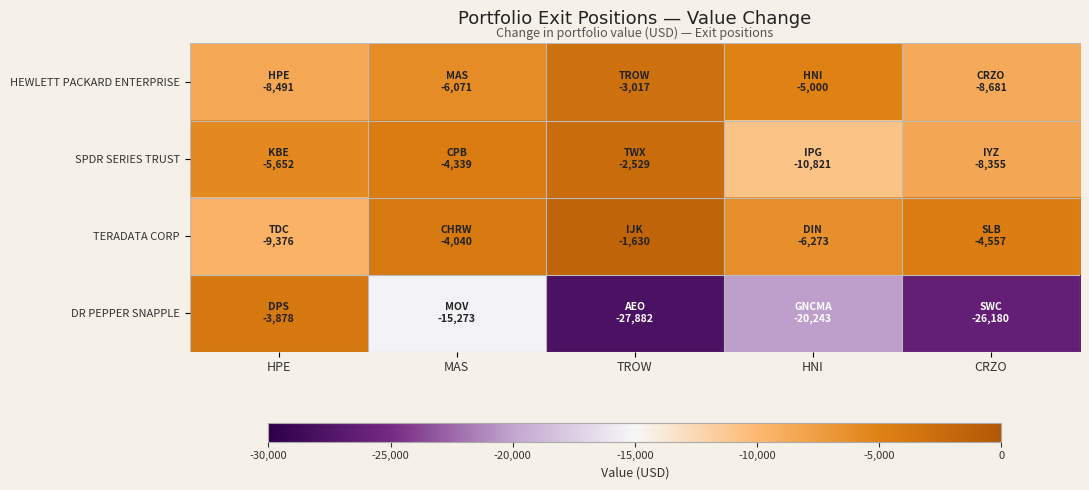

Reading left to right, transcribe all the data shown in this chart.

HEWLETT PACKARD ENTERPRISE: HPE=-8491	MAS=-6071	TROW=-3017	HNI=-5000	CRZO=-8681
SPDR SERIES TRUST: HPE=-5652	MAS=-4339	TROW=-2529	HNI=-10821	CRZO=-8355
TERADATA CORP: HPE=-9376	MAS=-4040	TROW=-1630	HNI=-6273	CRZO=-4557
DR PEPPER SNAPPLE: HPE=-3878	MAS=-15273	TROW=-27882	HNI=-20243	CRZO=-26180